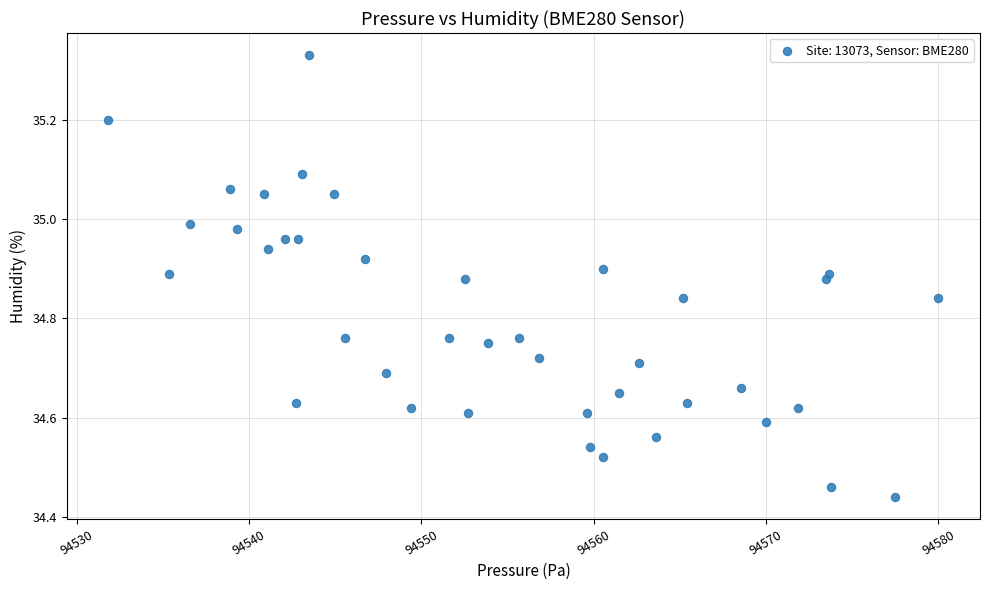

What is the range of Y values (max minus min)?

0.9